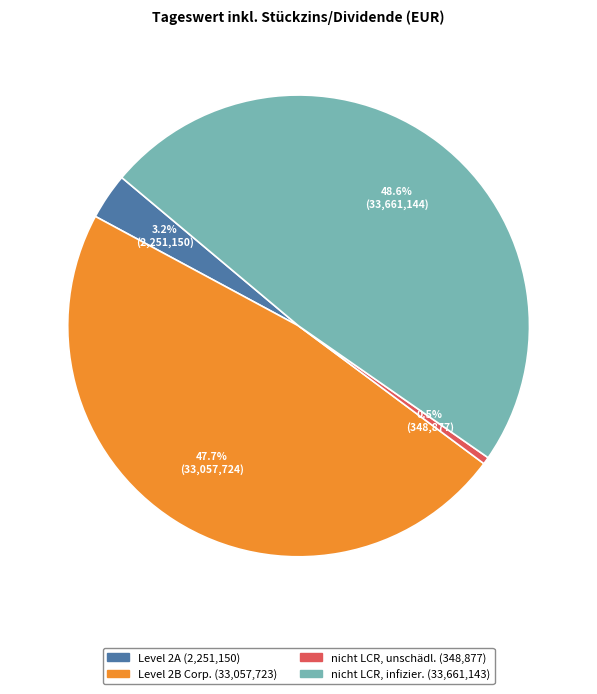

Is there a majority slice in this chart?

No